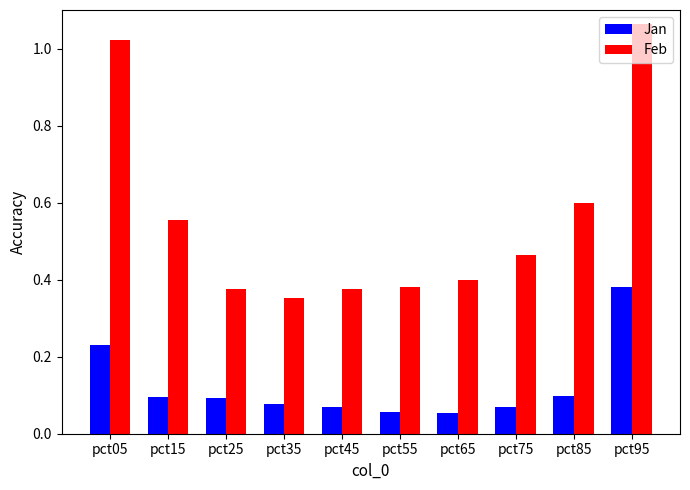

Where is Feb nearest to the value 0?

pct35